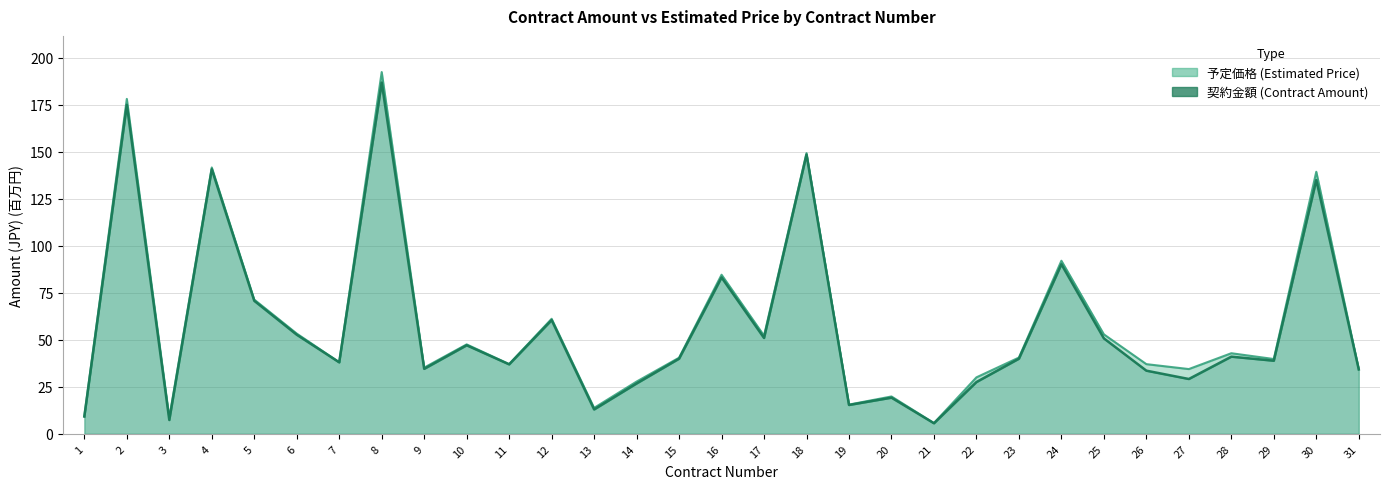

True or false: 予定価格 has a value of 23.8 at 31.

False